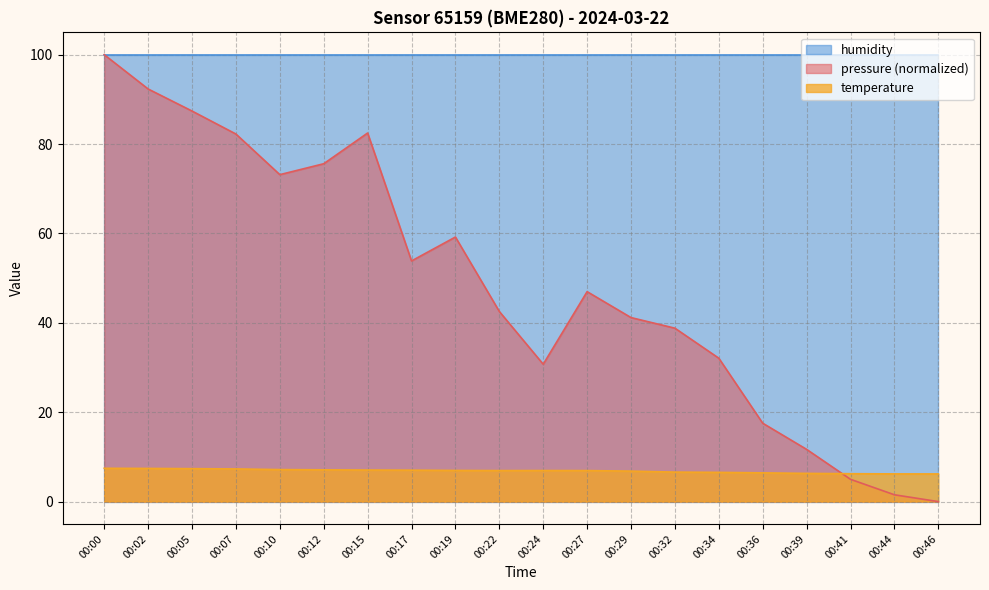

How many categories are shown in the chart?

20